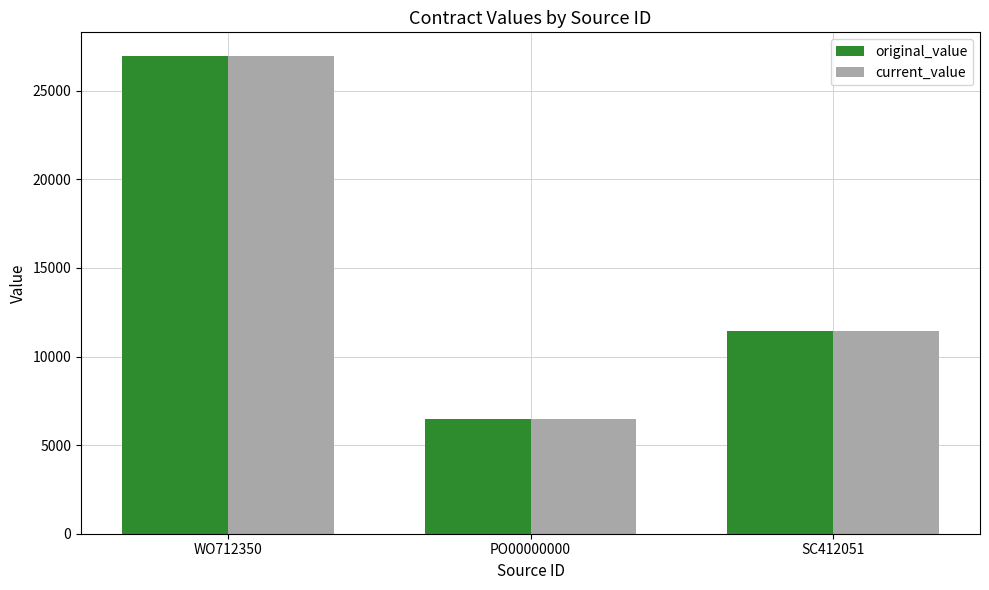

What is the difference between the maximum and minimum values in the current_value series?

20450